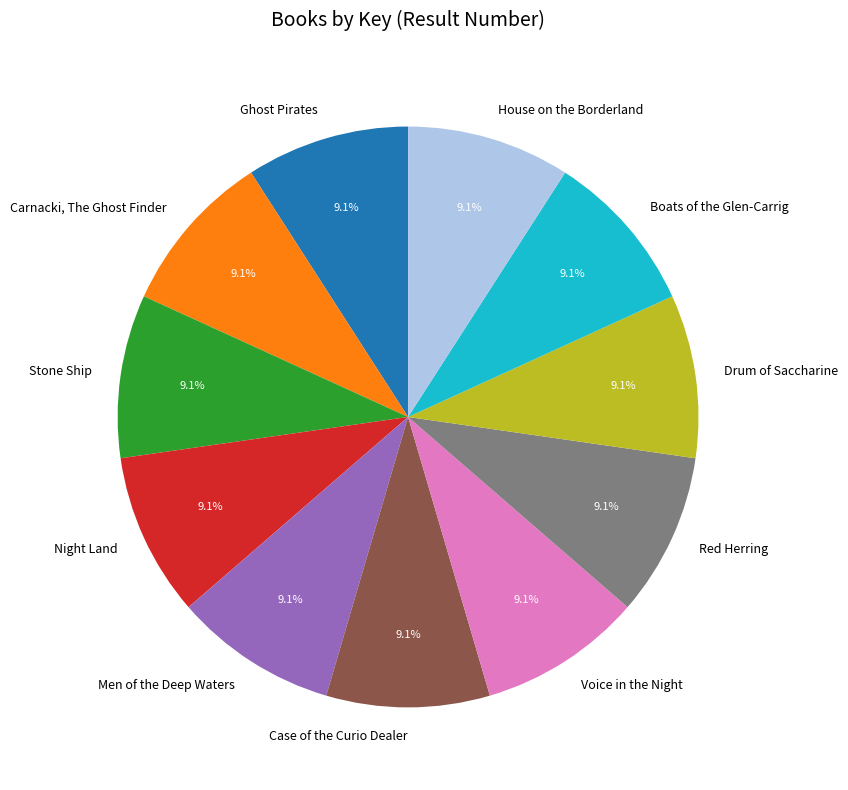

True or false: Ghost Pirates accounts for 9% of the total.

True